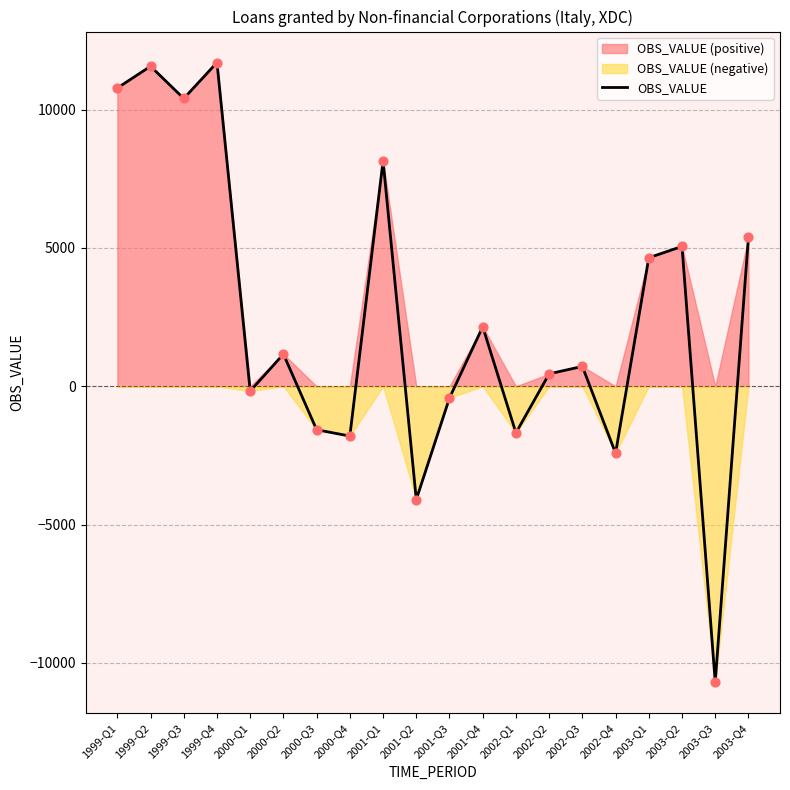

Between 1999-Q2 and 2001-Q4, which is larger?

1999-Q2